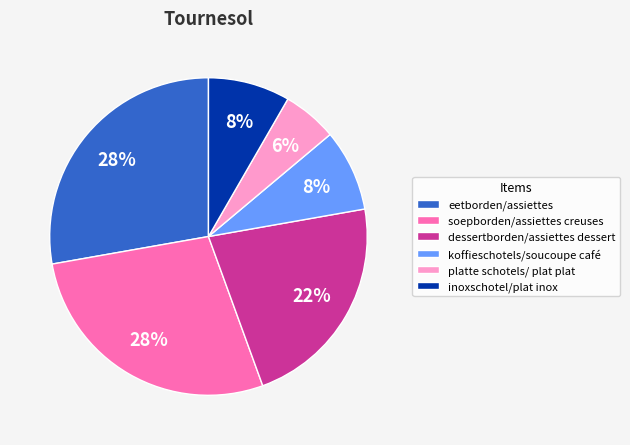

True or false: soepborden/assiettes creuses accounts for 16% of the total.

False